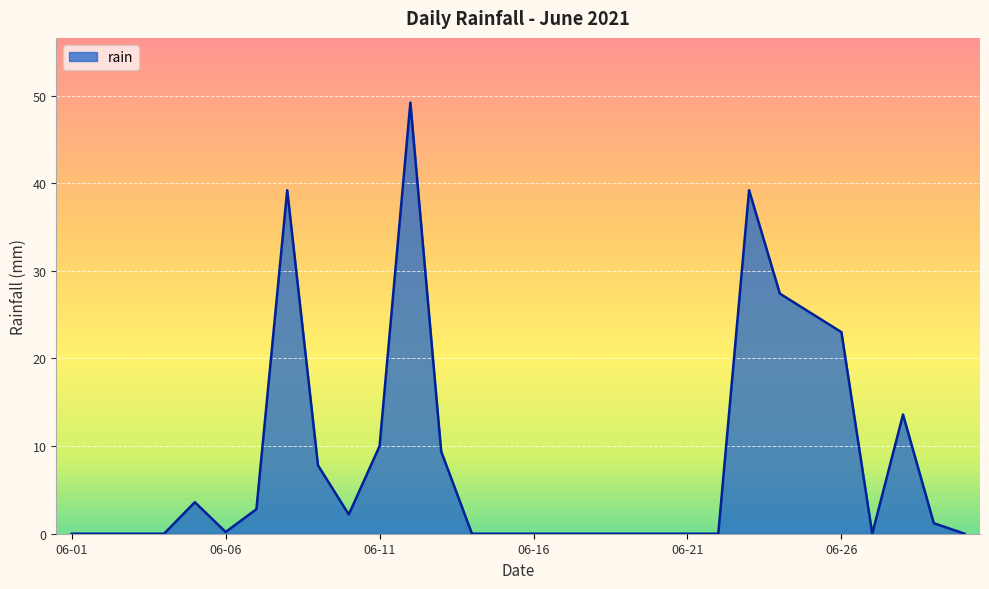

What is the difference between the maximum and minimum values?

49.2